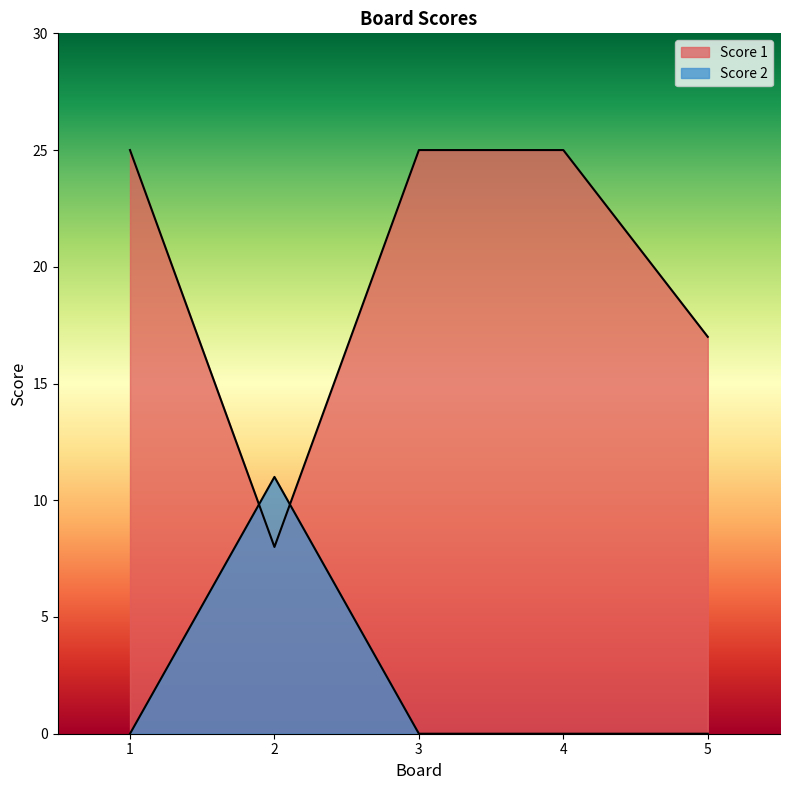

Which series has the largest total across all categories?

Score 1